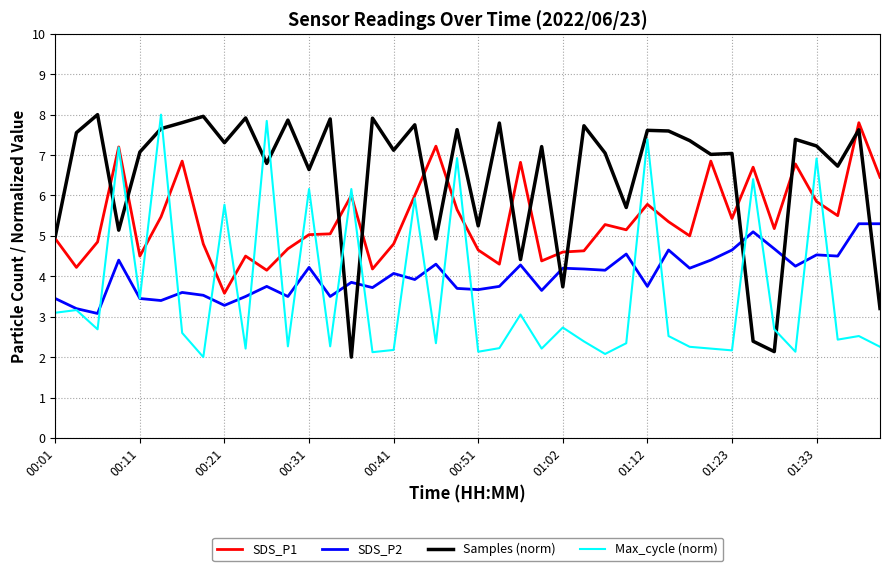

What is the greatest value displayed?

8.0